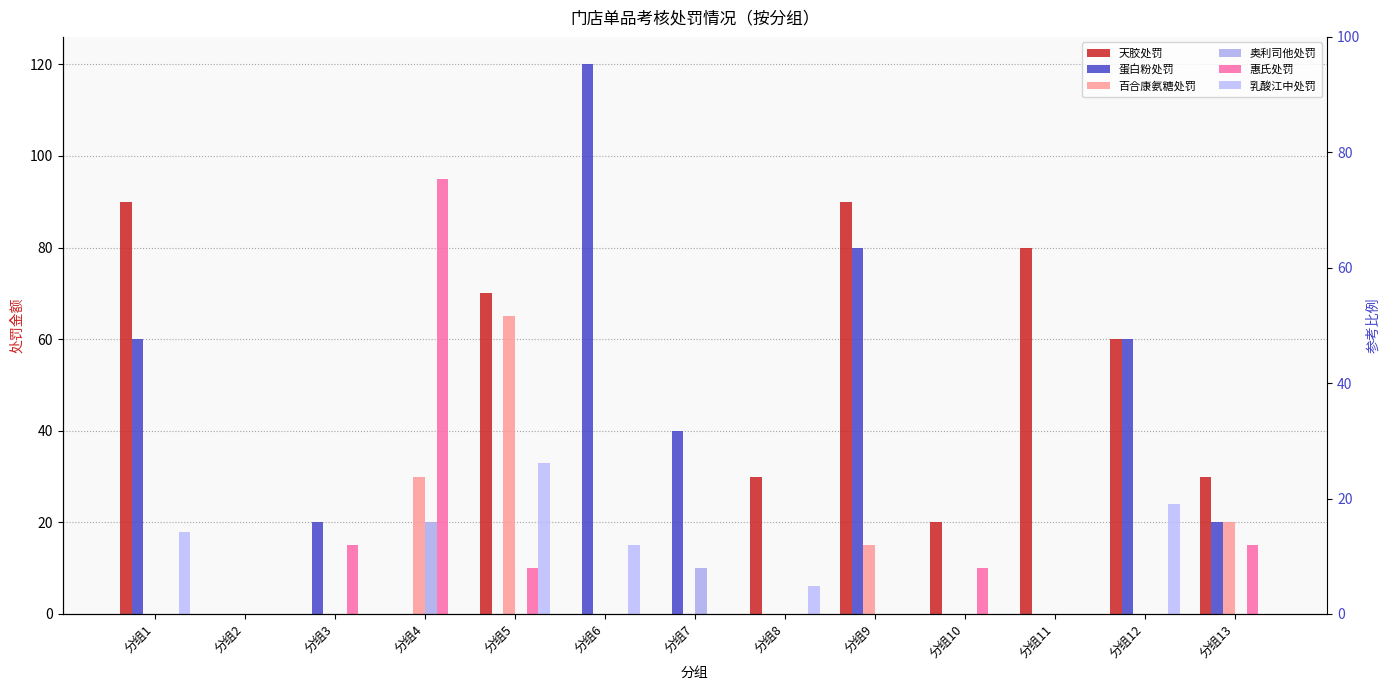

Reading right to left, extract all data points from this chart.

天胶处罚: 30	60	80	20	90	30	0	0	70	0	0	0	90
蛋白粉处罚: 20	60	0	0	80	0	40	120	0	0	20	0	60
百合康氨糖处罚: 20	0	0	0	15	0	0	0	65	30	0	0	0
奥利司他处罚: 0	0	0	0	0	0	10	0	0	20	0	0	0
惠氏处罚: 15	0	0	10	0	0	0	0	10	95	15	0	0
乳酸江中处罚: 0	24	0	0	0	6	0	15	33	0	0	0	18